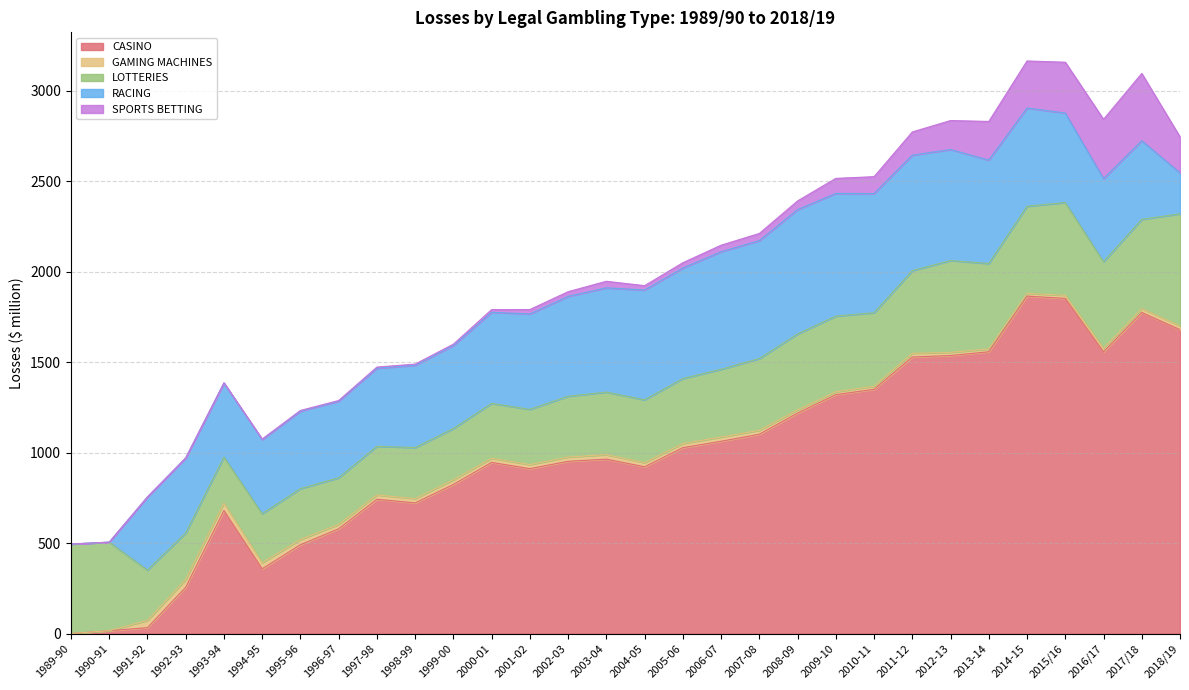

How many lines are shown in the chart?

5